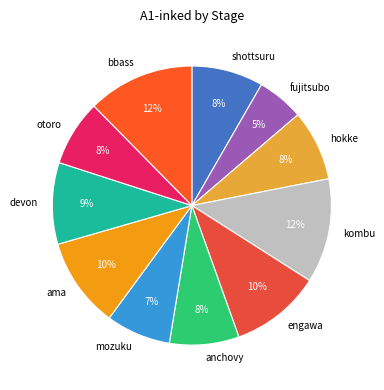

Do mozuku and fujitsubo together represent more than half of the pie?

No